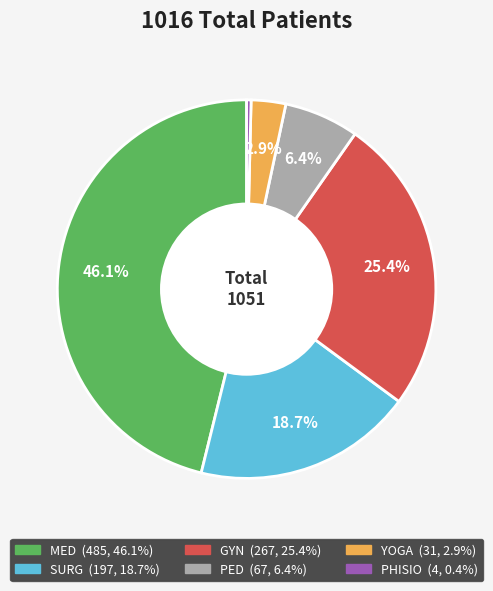

The MED slice represents 35% of the pie. True or false?

False